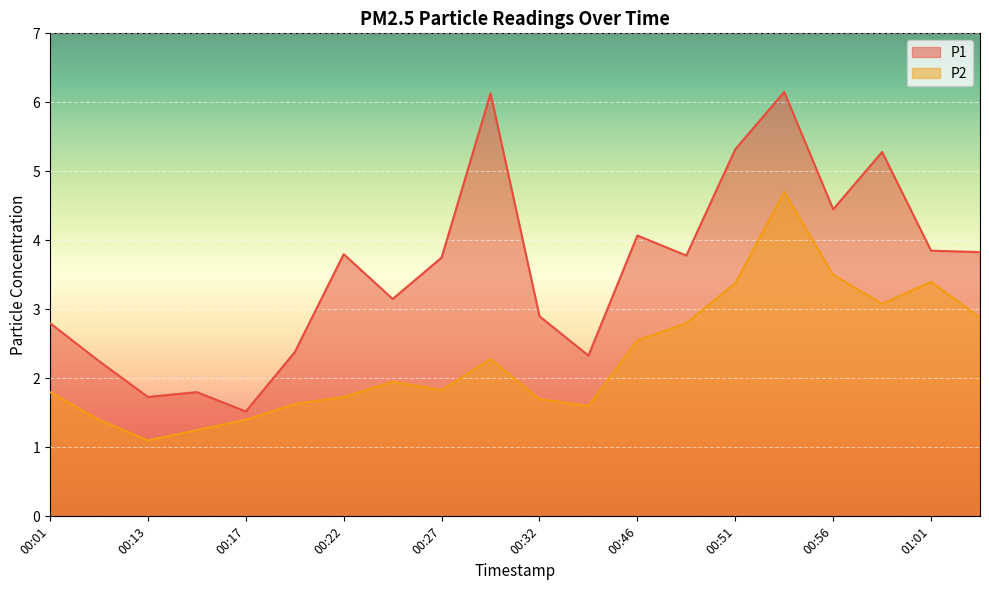

What is the sum of all P2 values?

46.0